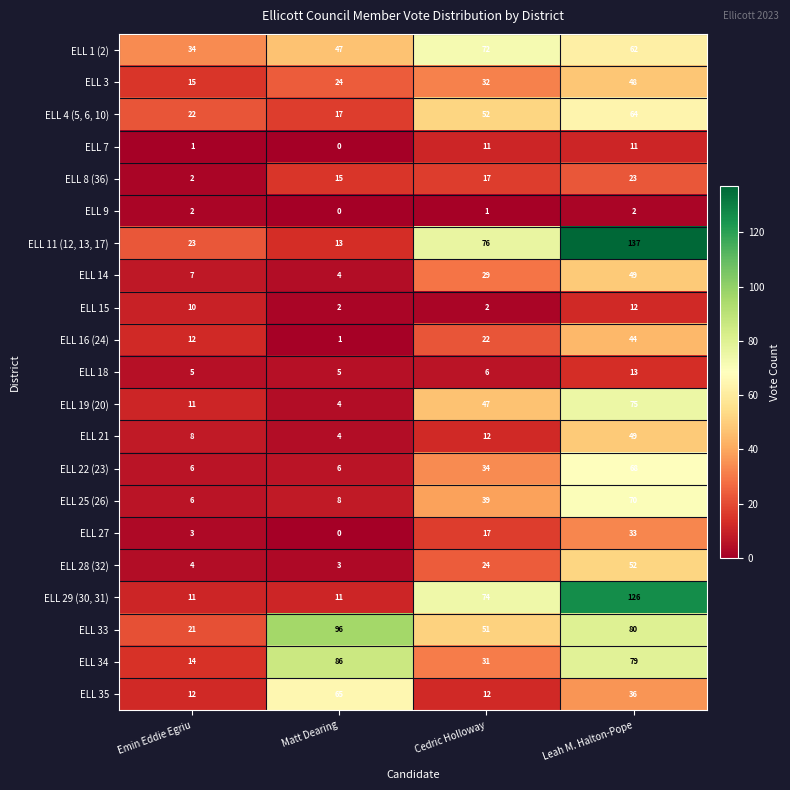

What is the difference between the maximum and second lowest values in the ELL 11 (12, 13, 17) series?

114